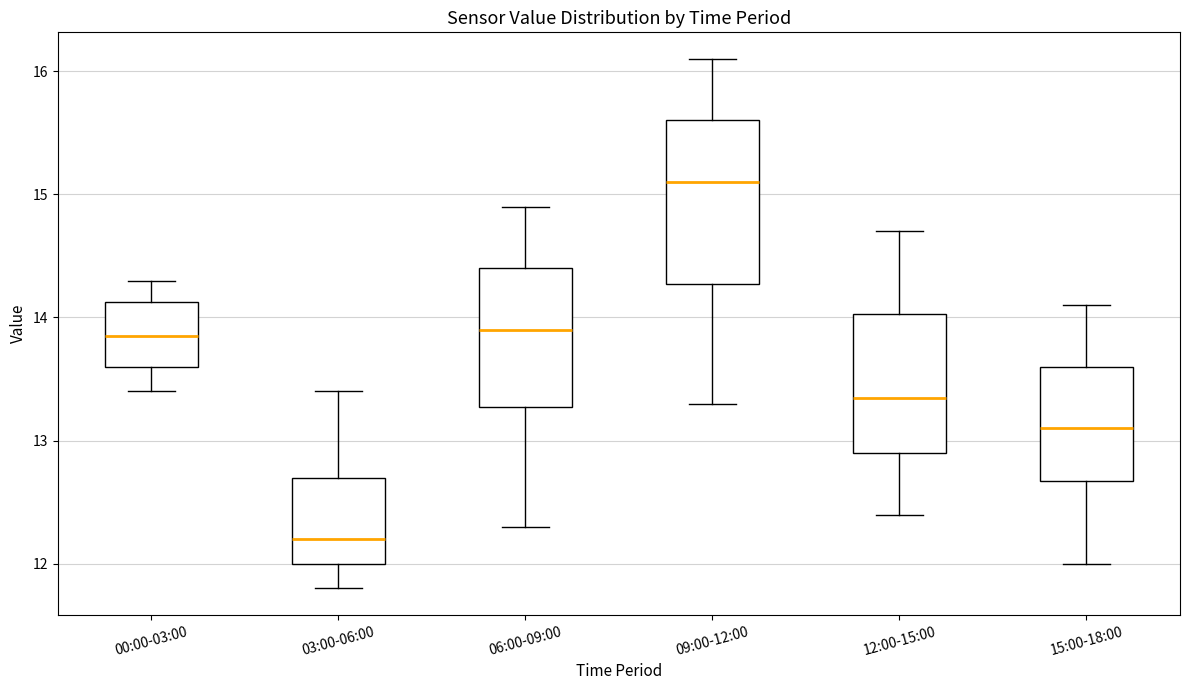

Reading left to right, read every box against the y-axis: the position of its median line, the range the box covers, and the ends of its whiskers. The values are not printed on the chart, so give them approximately, as read against the axis.

00:00-03:00: median 13.9, box 13.6 to 14.1, whiskers 13.4 to 14.3
03:00-06:00: median 12.2, box 12.0 to 12.7, whiskers 11.8 to 13.4
06:00-09:00: median 13.9, box 13.3 to 14.4, whiskers 12.3 to 14.9
09:00-12:00: median 15.1, box 14.3 to 15.6, whiskers 13.3 to 16.1
12:00-15:00: median 13.4, box 12.9 to 14.0, whiskers 12.4 to 14.7
15:00-18:00: median 13.1, box 12.7 to 13.6, whiskers 12.0 to 14.1